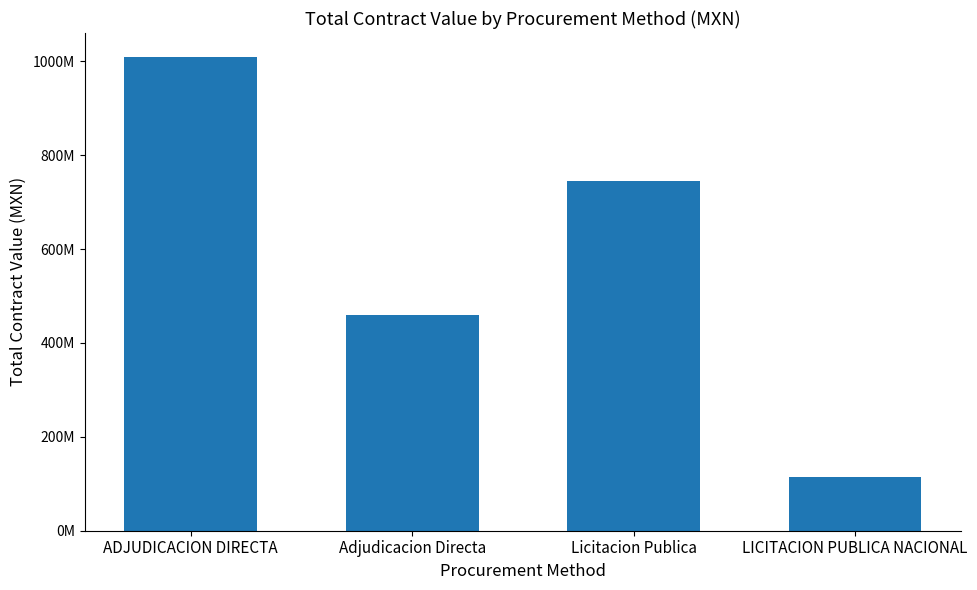

Reading left to right, list all the values displayed in this chart.

1009705000.0	458564218.1	744005880.5	114744278.5